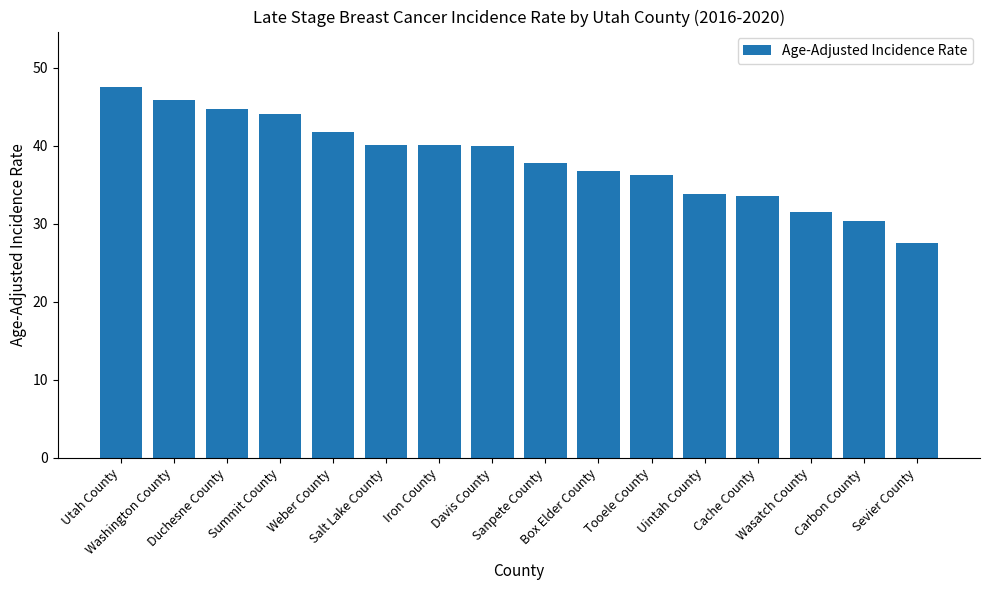

What is the maximum value shown in the chart?

47.5